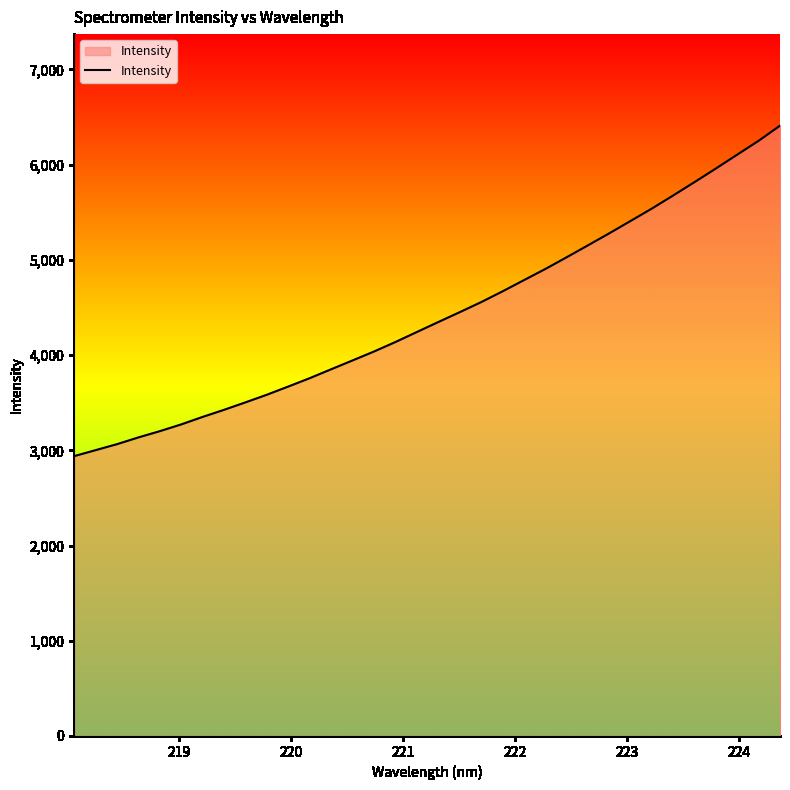

What is the minimum value shown in the chart?

2939.0